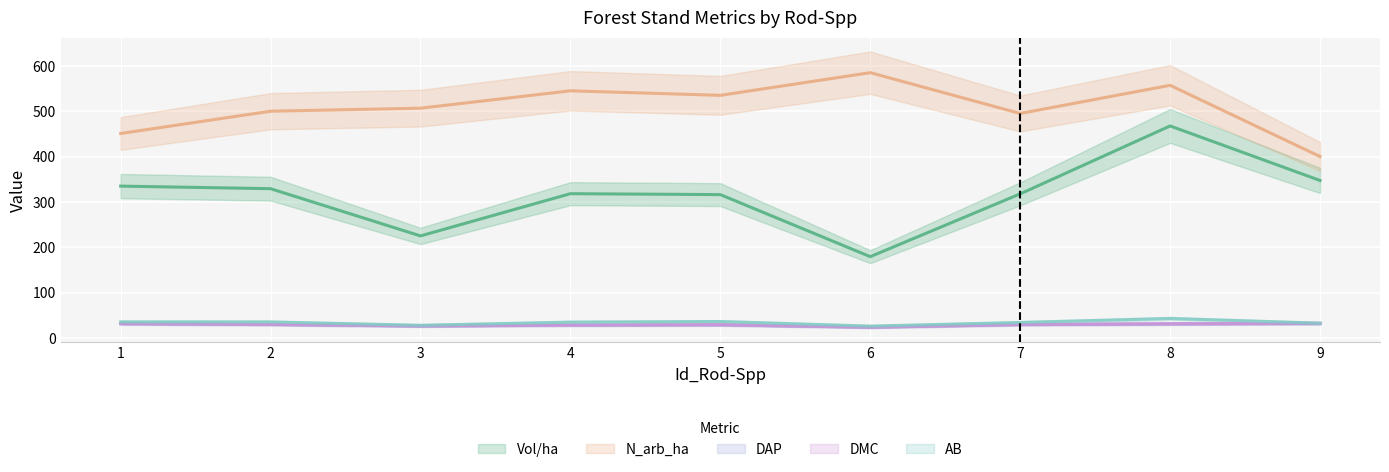

The value of DAP at 3 is 43.6. True or false?

False